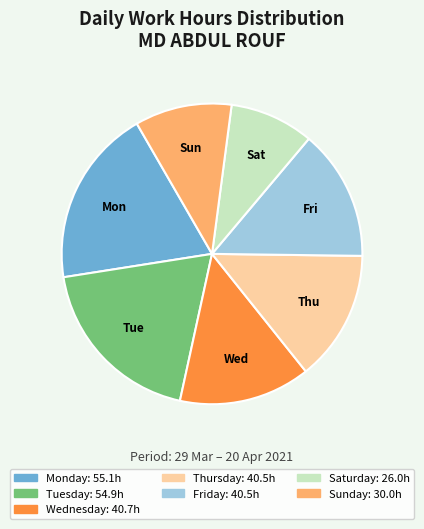

How many slices are in this pie chart?

7